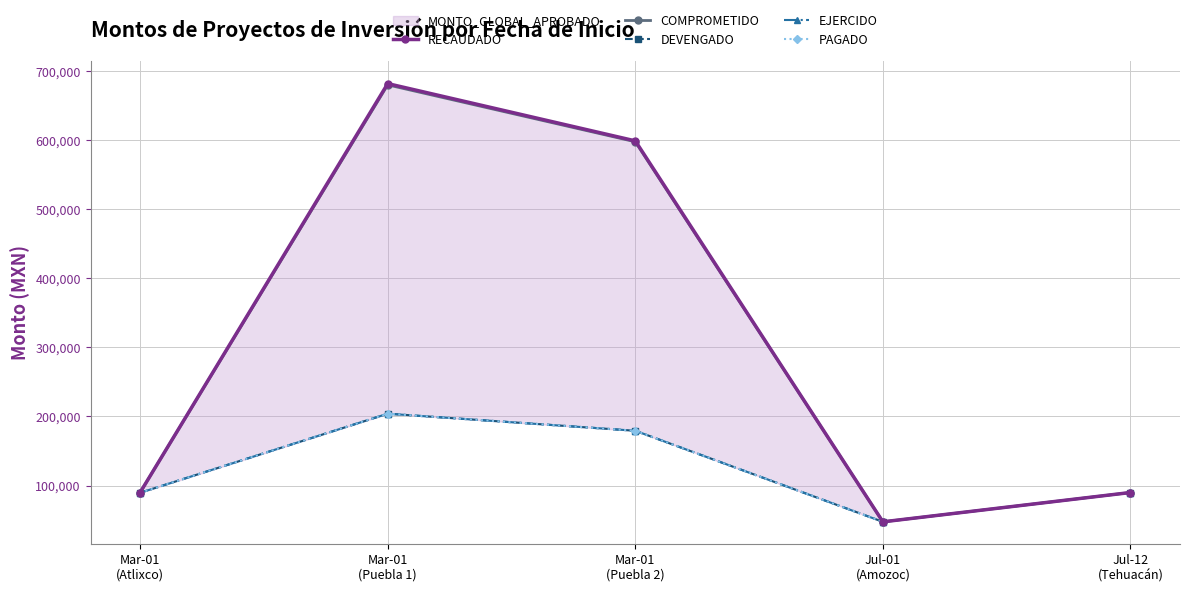

What is the total value across all series at Mar-01
(Atlixco)?

448387.4